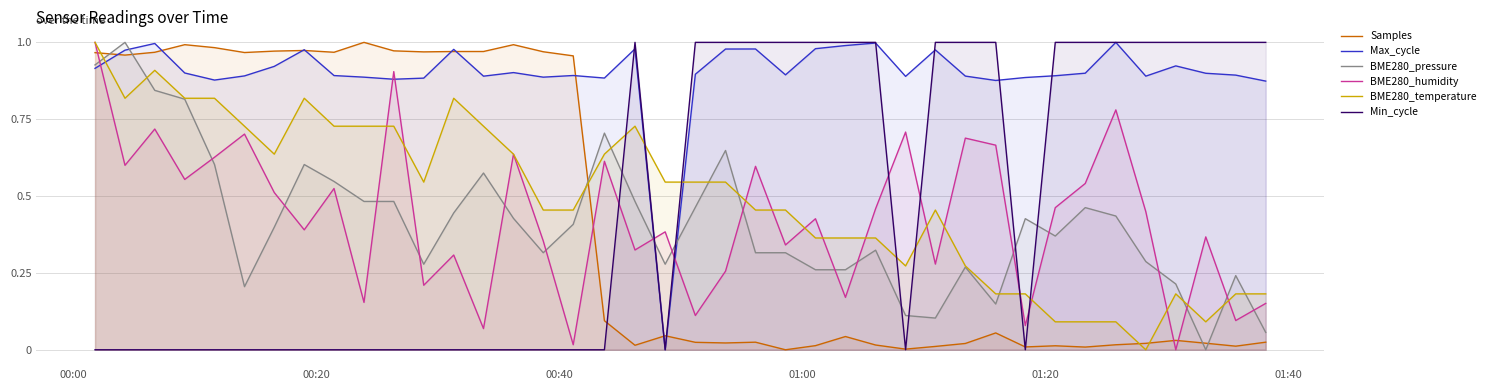

Count the number of categories in the chart.

40